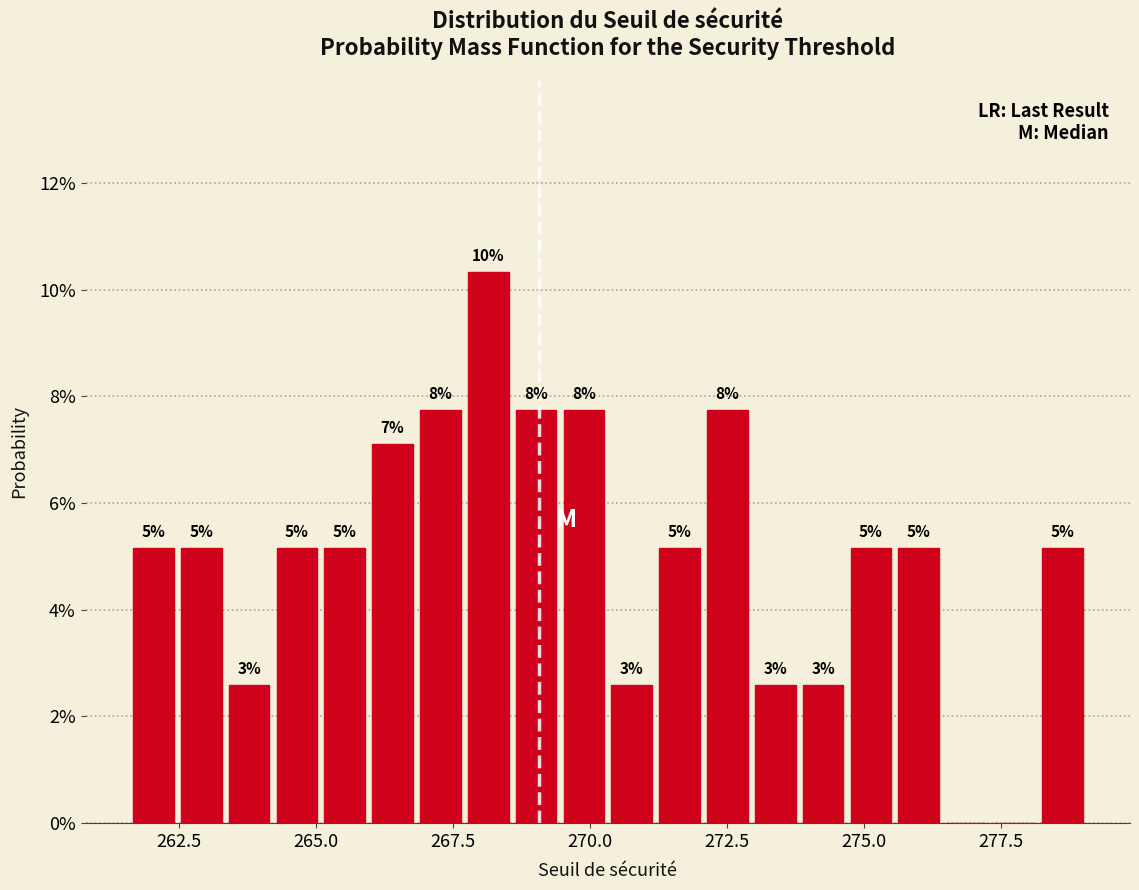

Around what value on the x-axis is the tallest bar? Give the approximate position of its centre, as read against the axis.

268.0